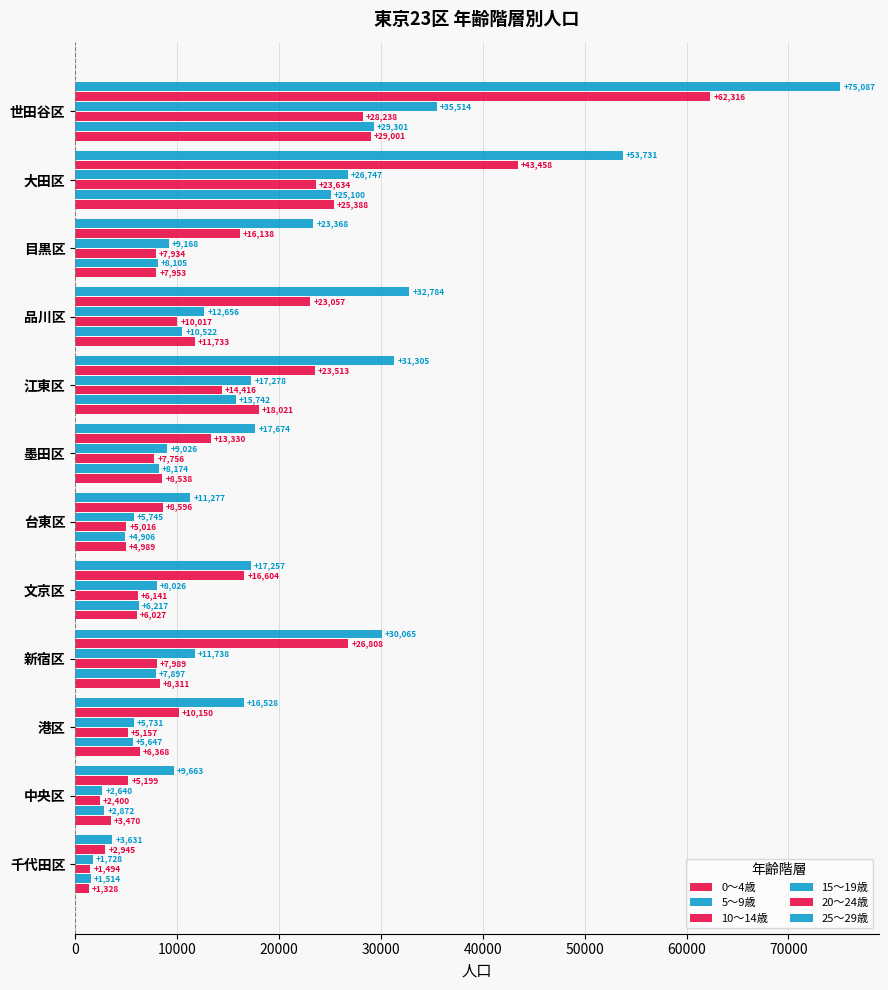

How many series are shown in this chart?

6